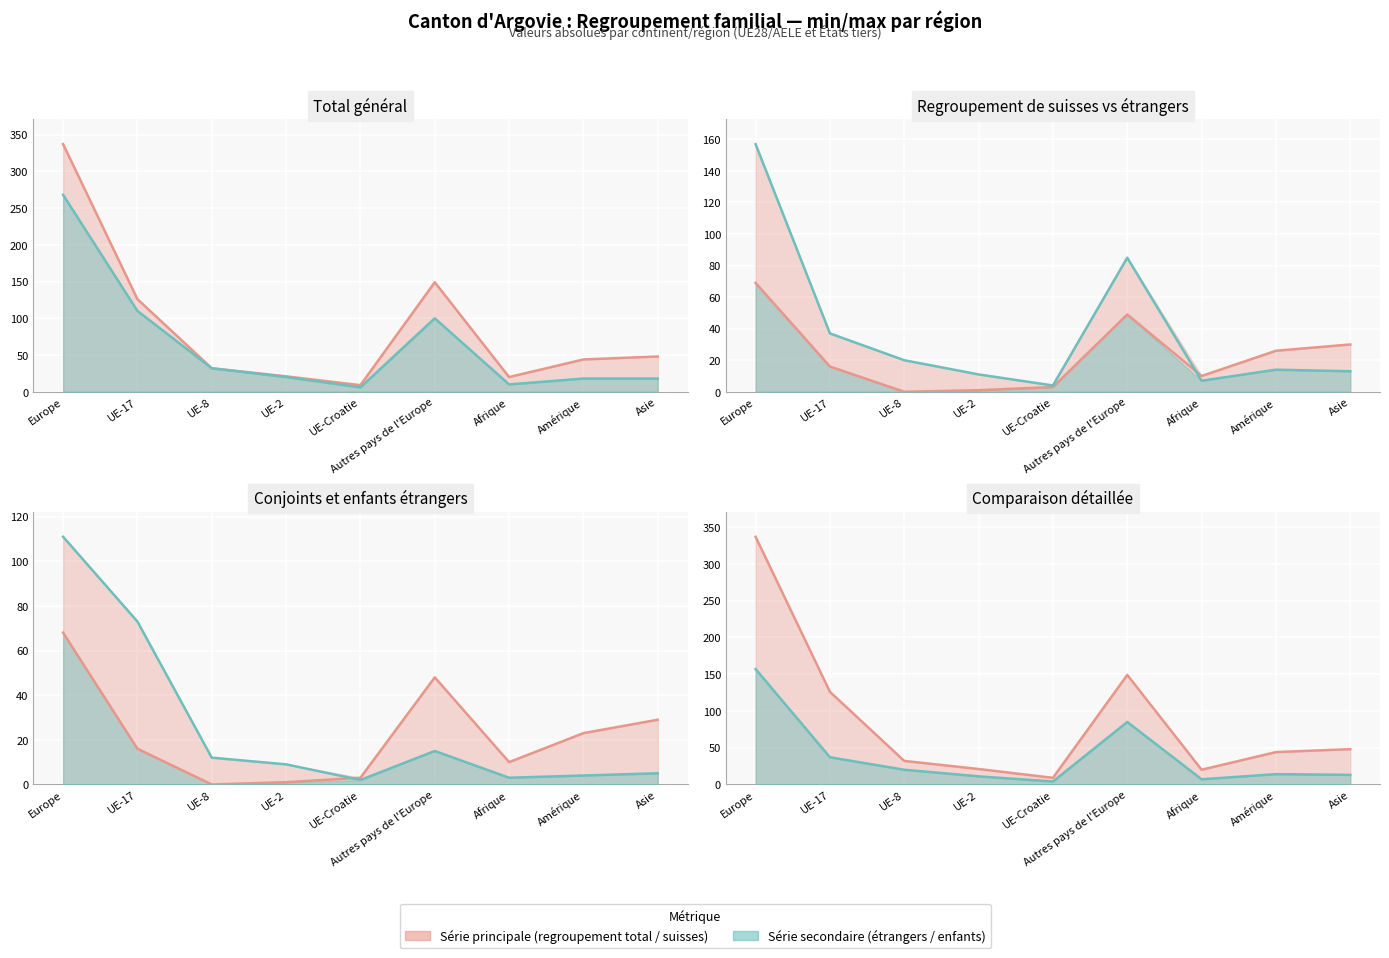

At how many categories does at least one series exceed 134?

2